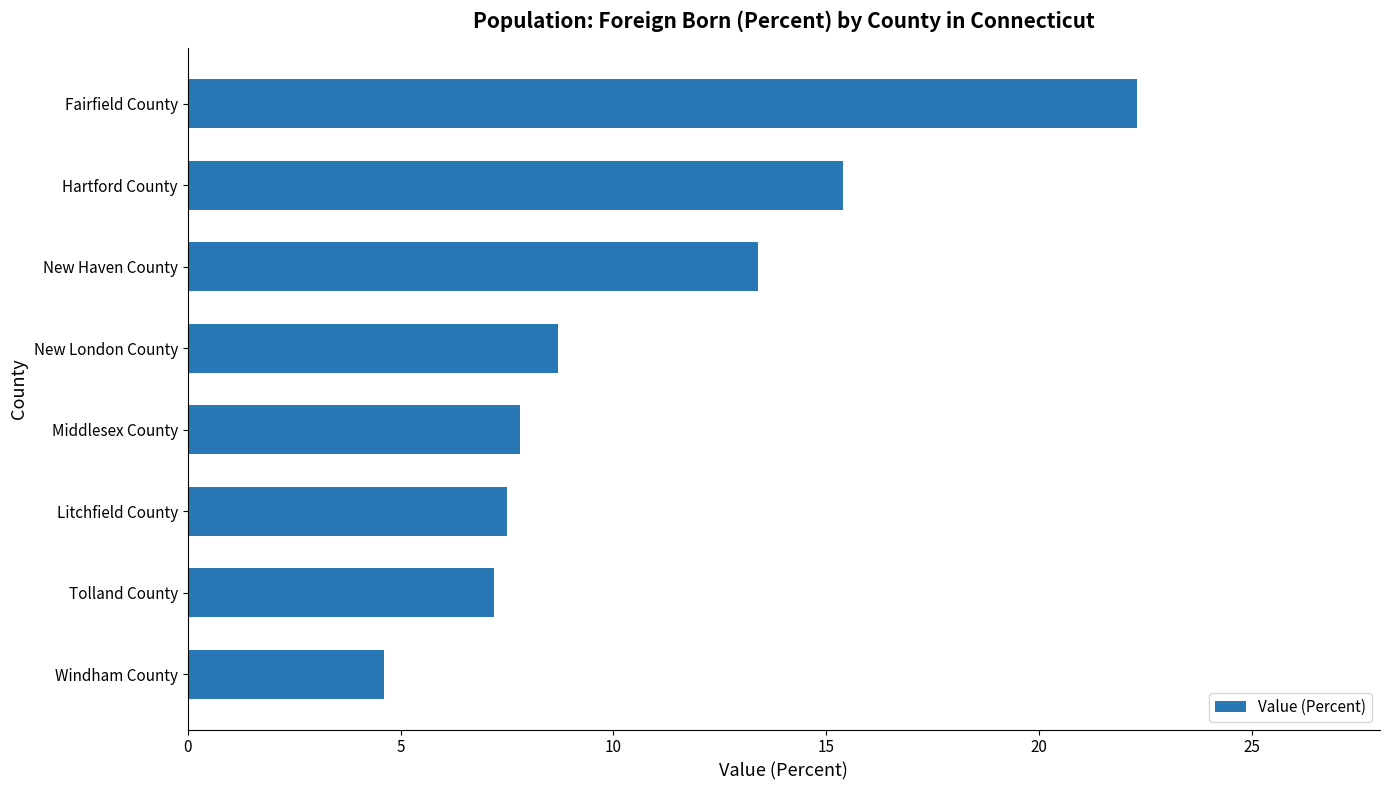

What is the change in value from New London County to New Haven County?

+4.7